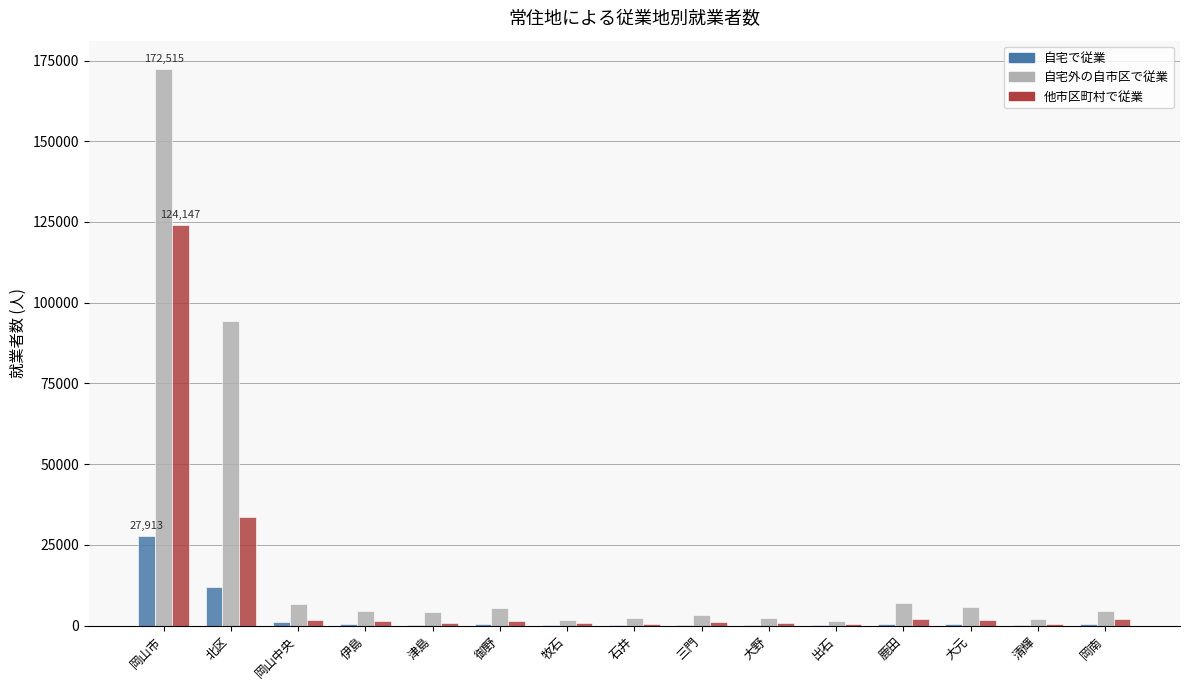

What are all the series names shown in the legend?

自宅で従業, 自宅外の自市区で従業, 他市区町村で従業